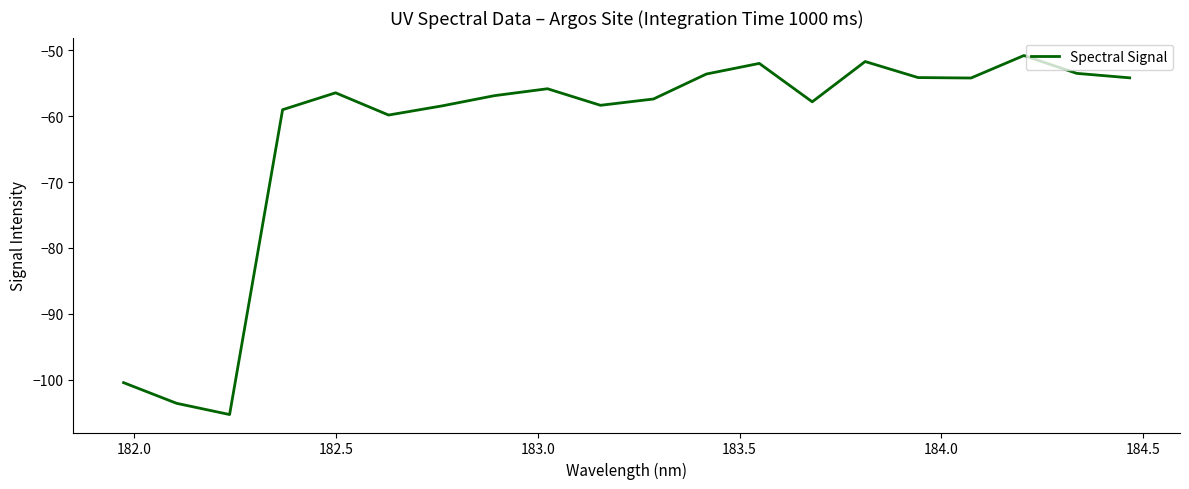

What is the average value?

-62.7